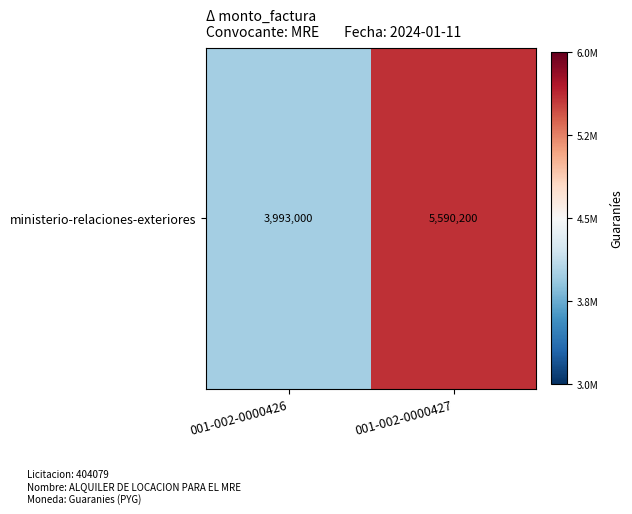

What is the average value?

4791600